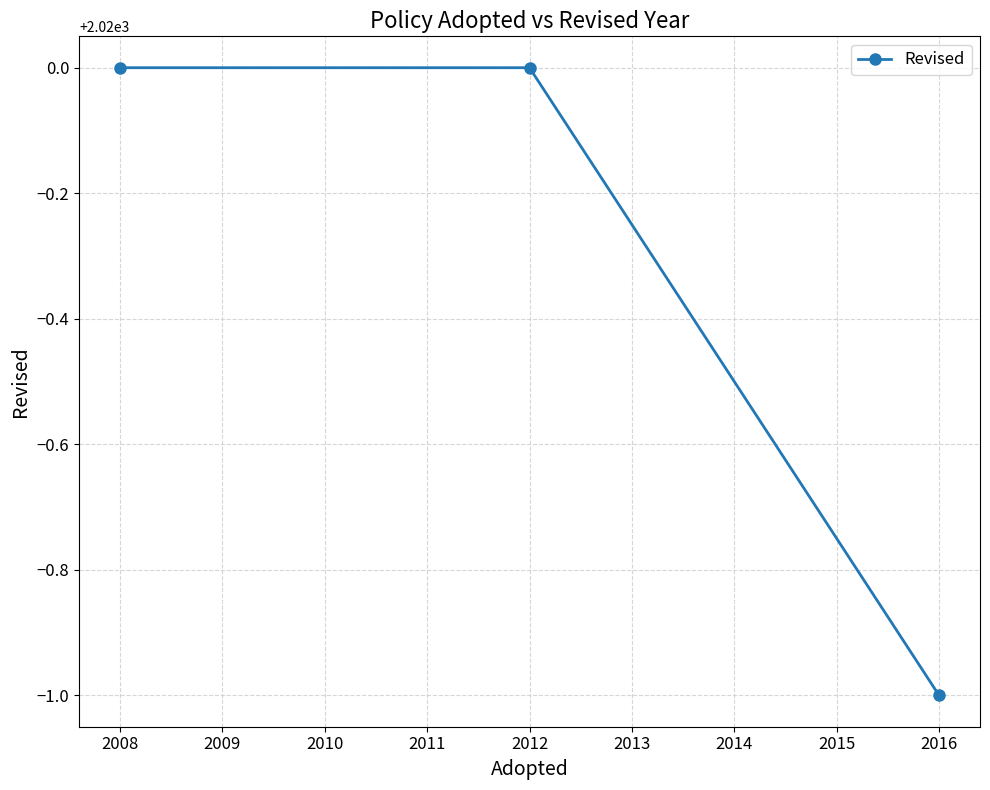

What is the smallest value displayed?

2019